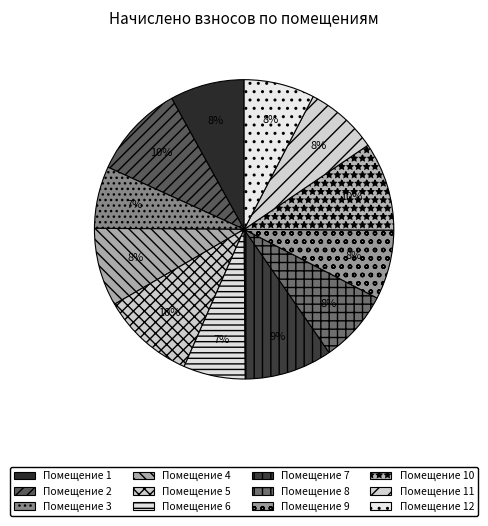

To the nearest percent, what is the average slice percentage?

8%